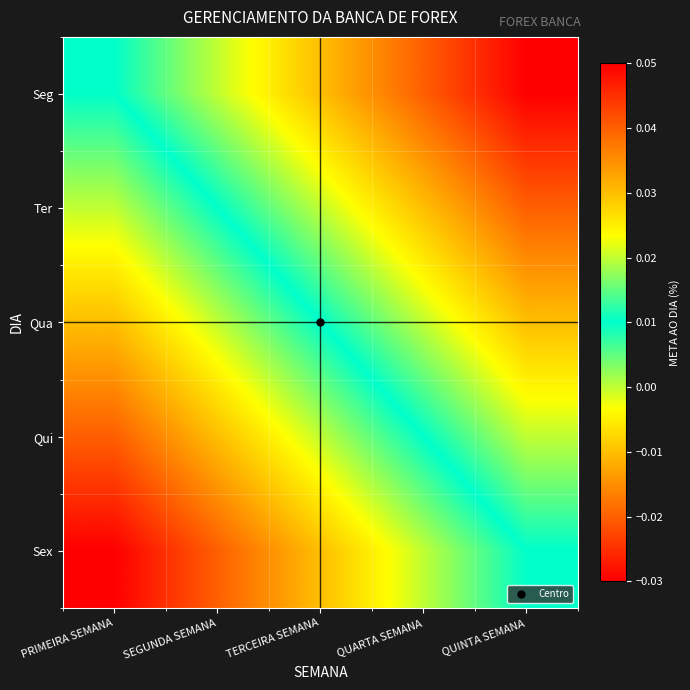

Rank the series at QUARTA SEMANA from lowest to highest value.

Sex, Qui, Qua, Ter, Seg